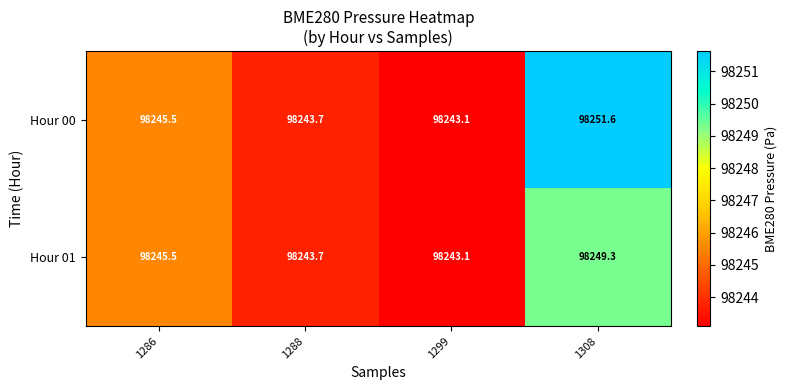

Which label corresponds to the largest value in the chart?

1308